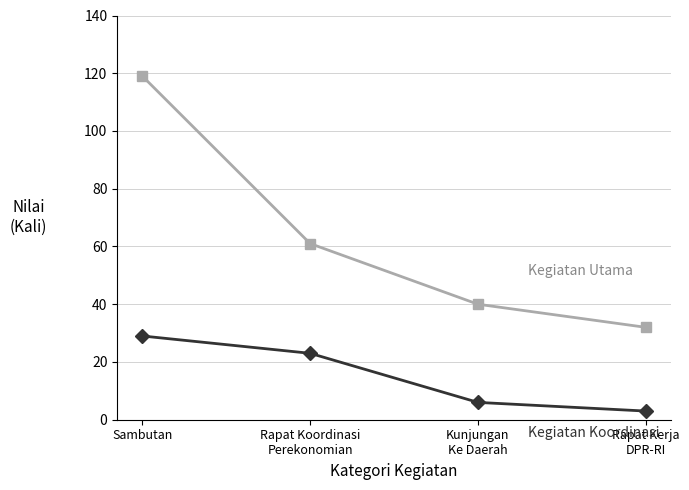

What is the smallest value displayed?

3